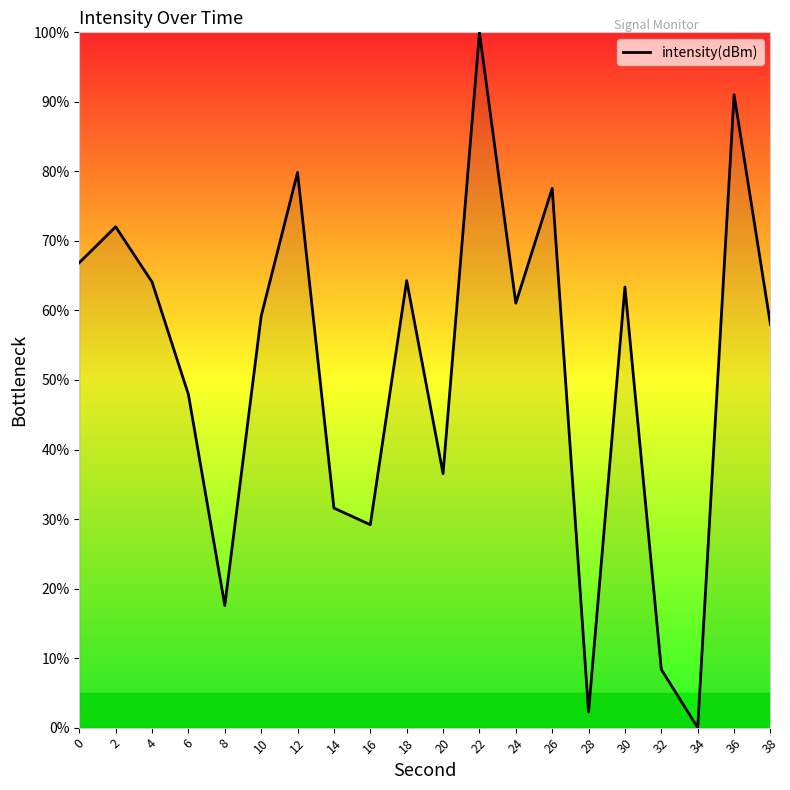

How many positive values are there?

19